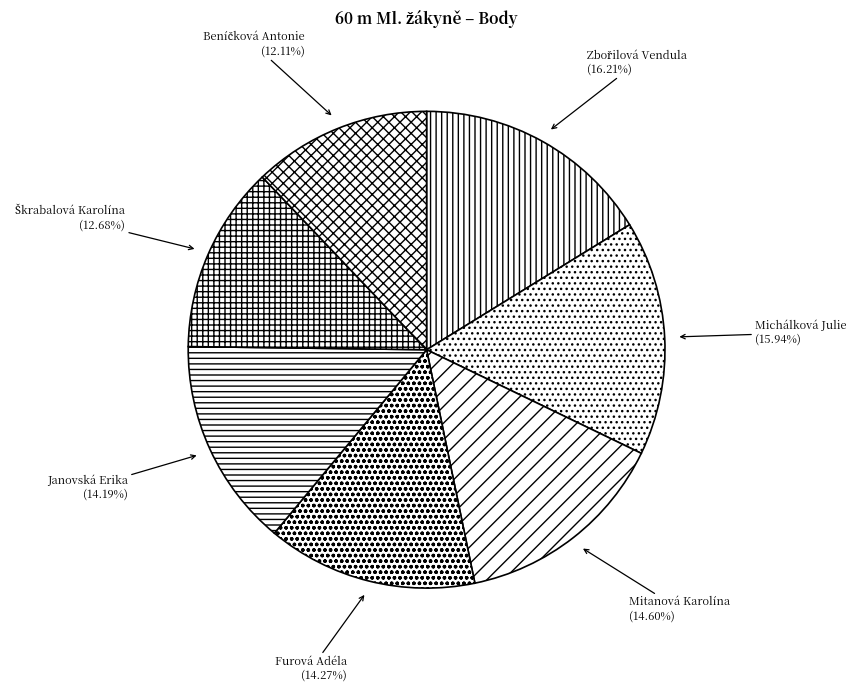

Is the sum of Mitanová Karolína and Janovská Erika greater than half?

No